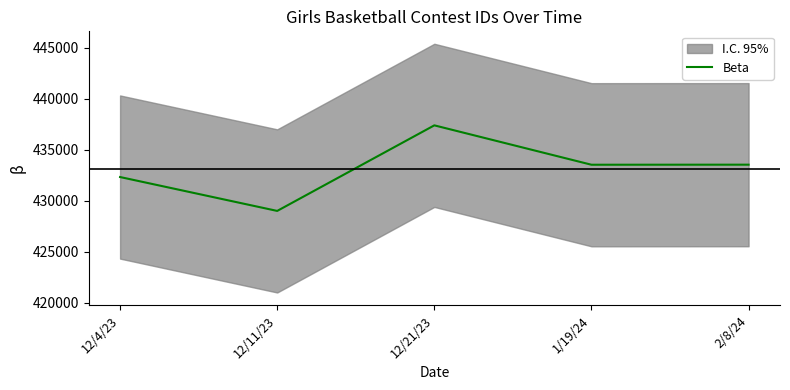

True or false: the data has more than 1 interior local peaks.

False